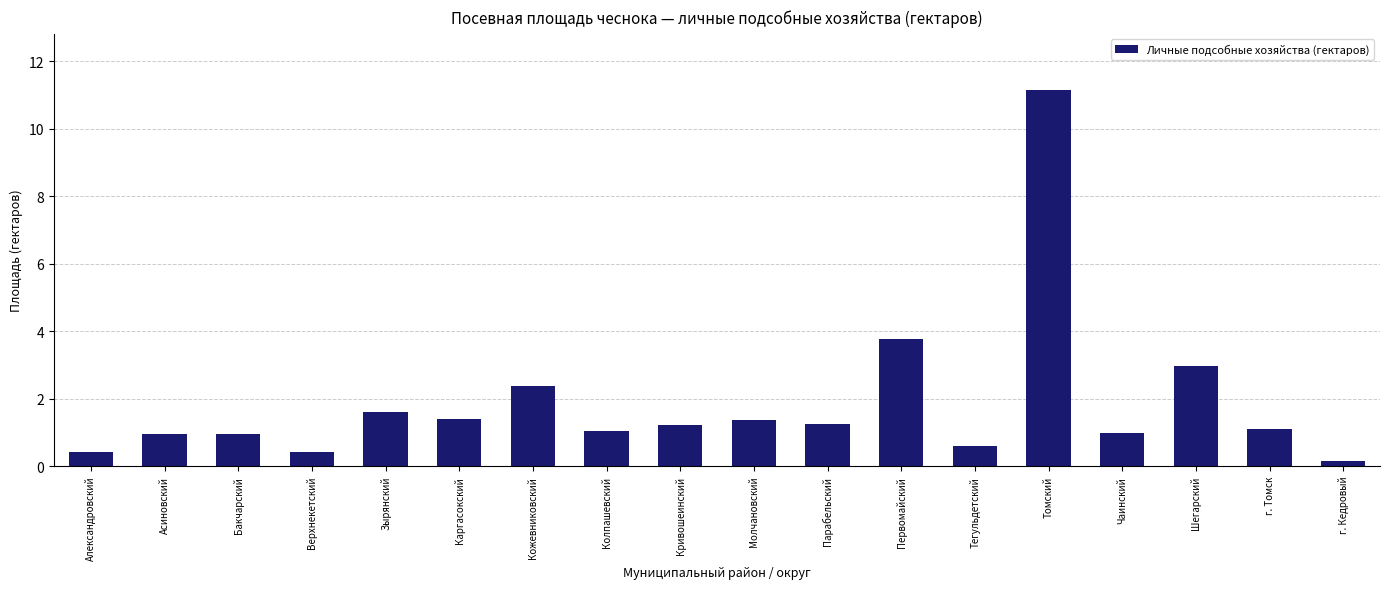

What is the maximum value shown in the chart?

11.1